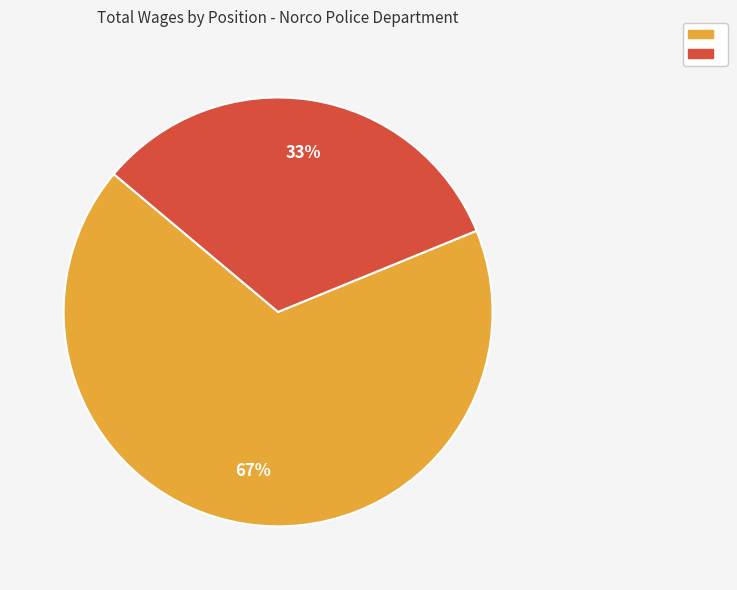

Is there any slice that represents more than half of the pie?

Yes